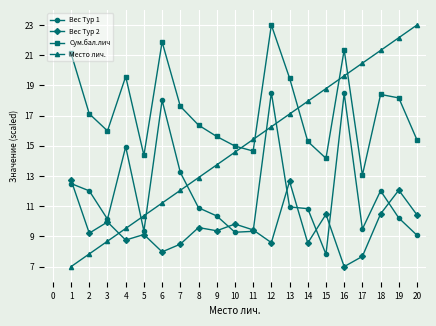

What is the approximate value of Вес Тур 1 at 13?

11.0